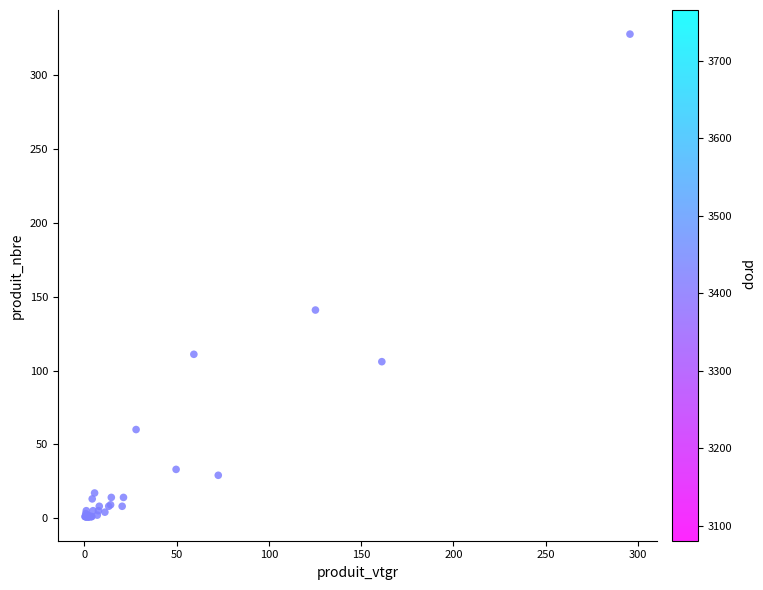

What Y value in the scatter plot is closest to 164?

141